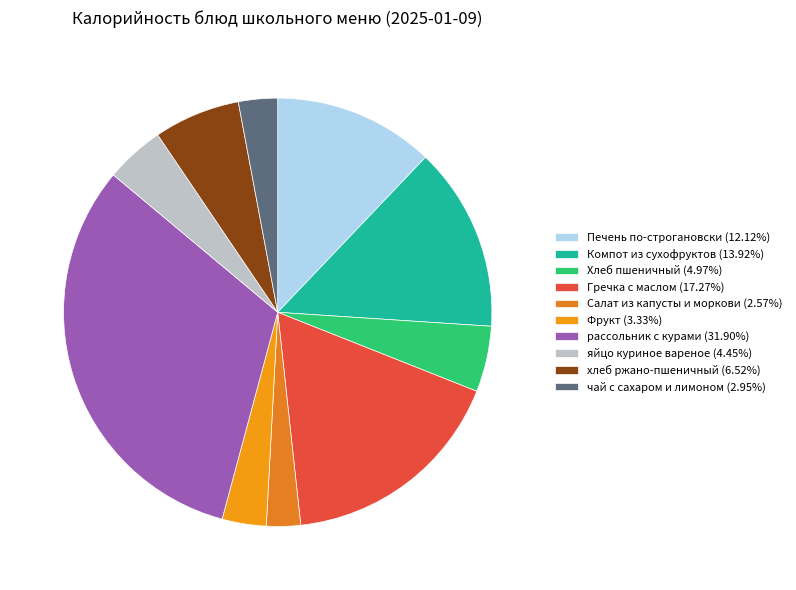

To the nearest percent, what portion does Гречка с маслом represent?

17%